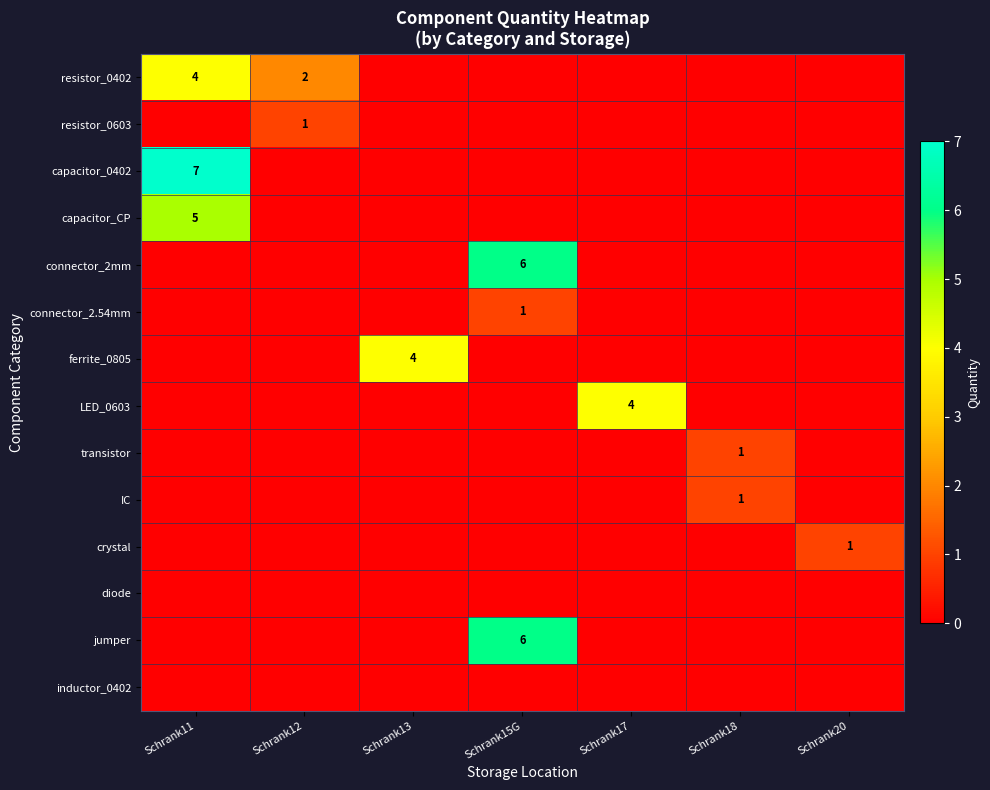

Is it true that resistor_0402 equals 1 at Schrank12?

False